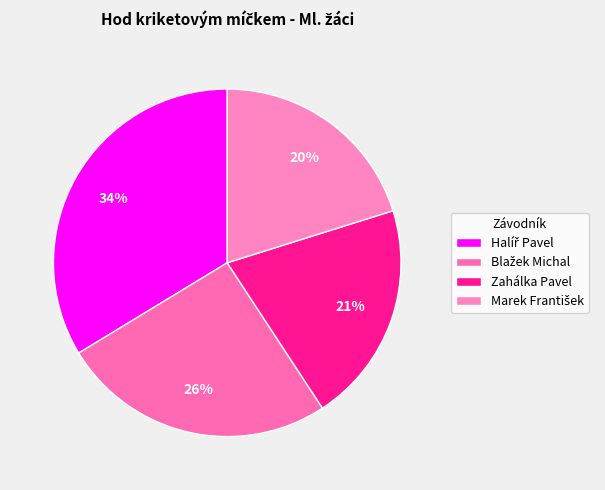

True or false: Halíř Pavel accounts for 24% of the total.

False